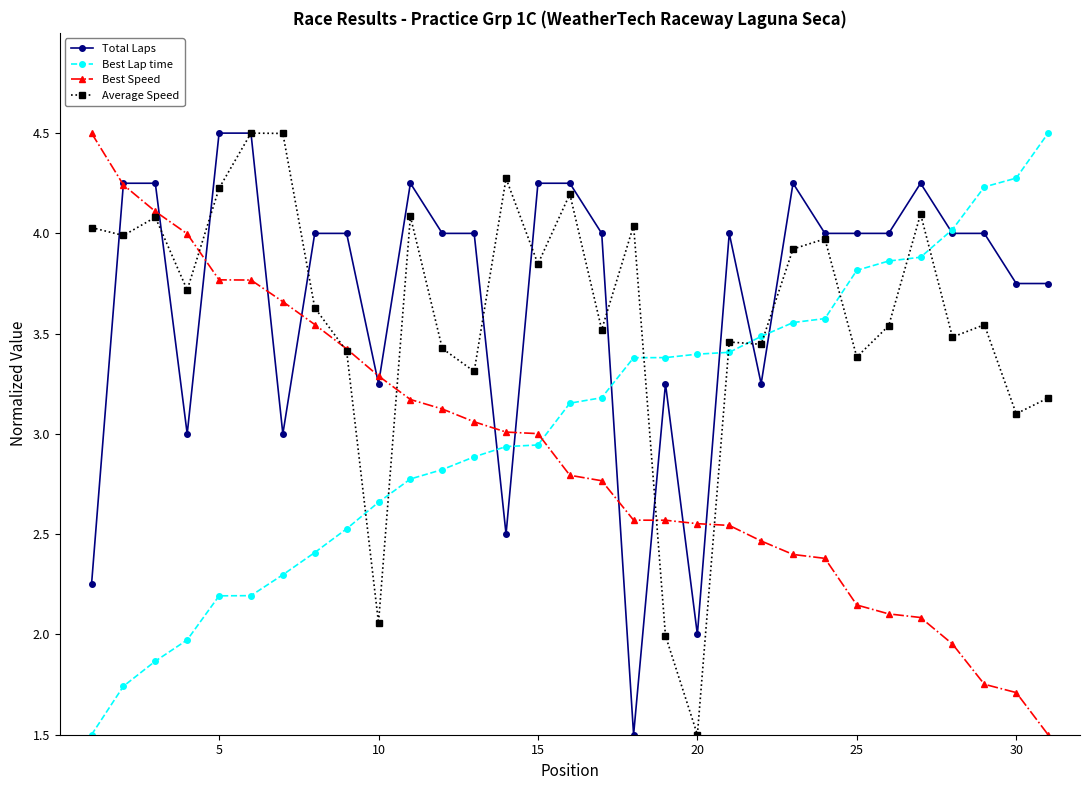

At how many categories does at least one series exceed 1?

31